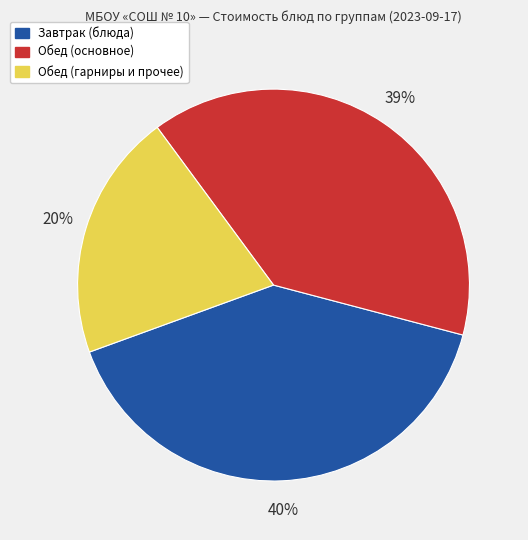

Which category has the smallest portion of the pie?

Обед (гарниры и прочее)